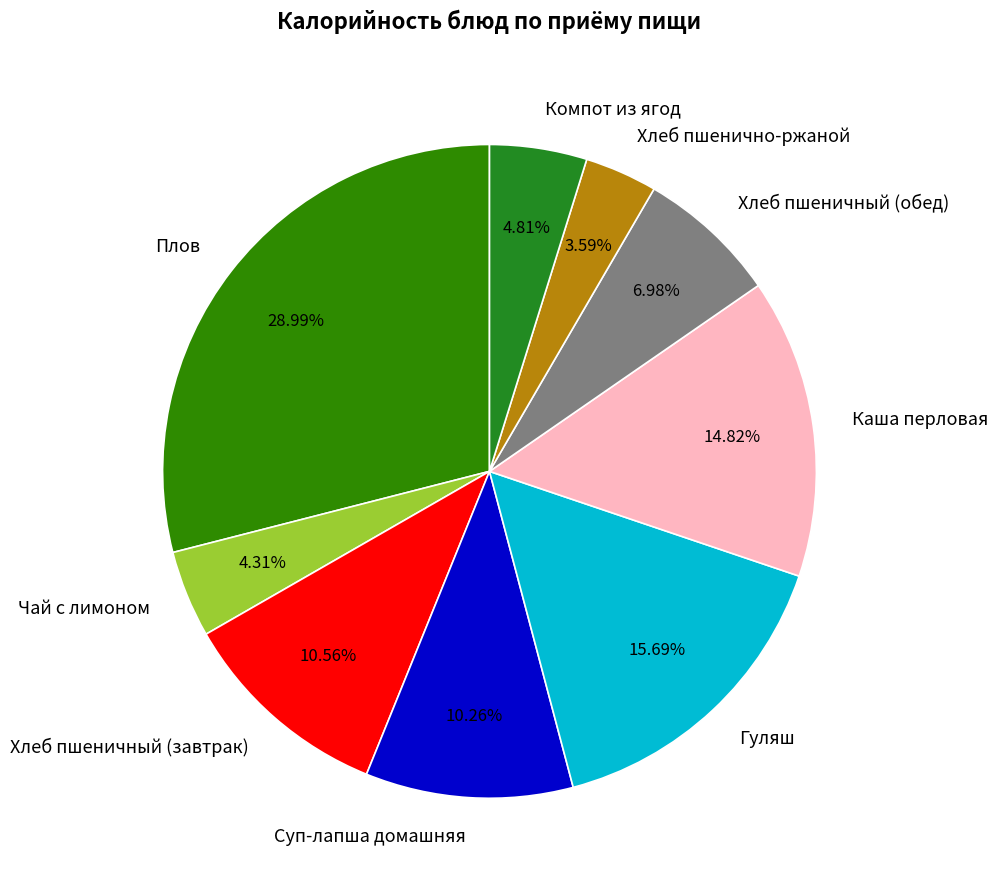

Is it true that Каша перловая is 28% of the pie?

False